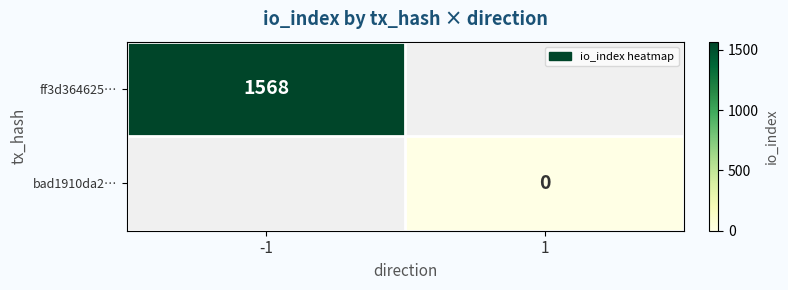

Which label corresponds to the smallest value in the chart?

1